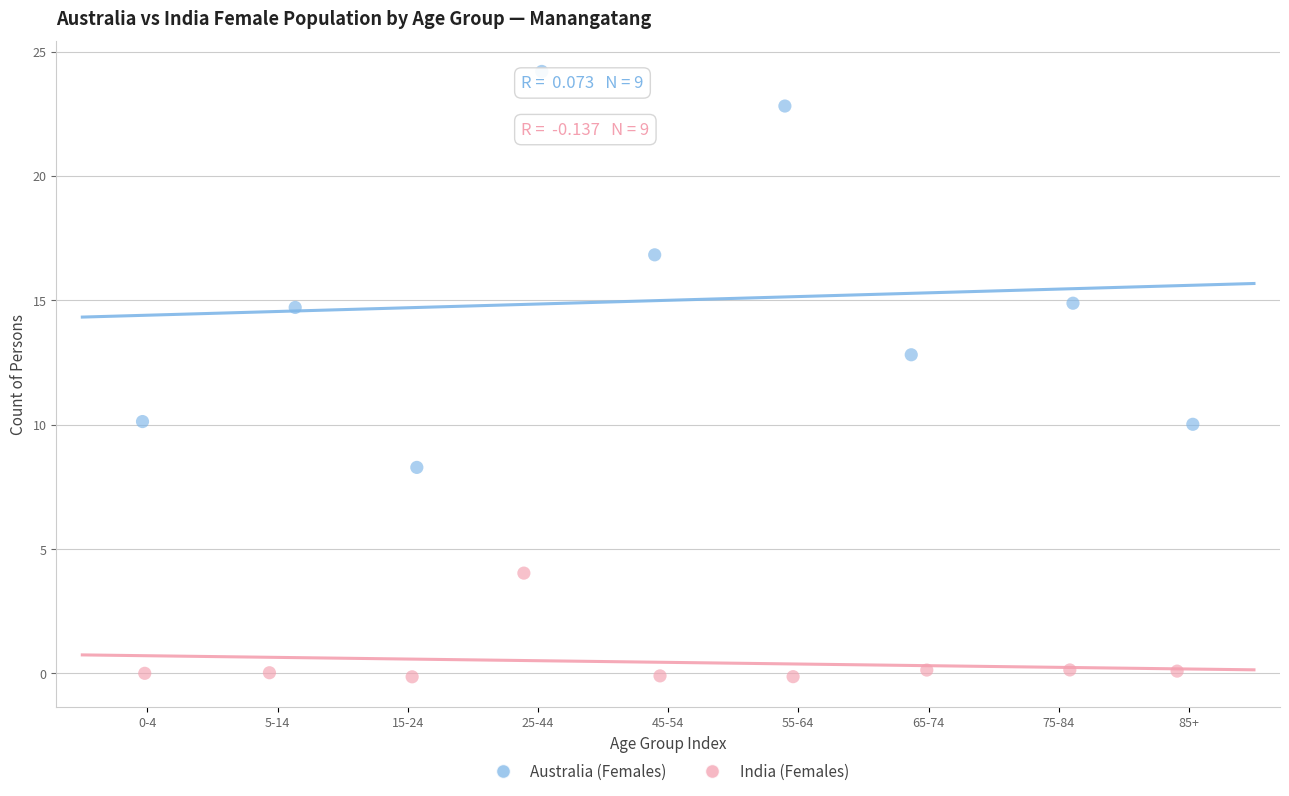

Which series reaches the minimum Y coordinate?

India (Females)